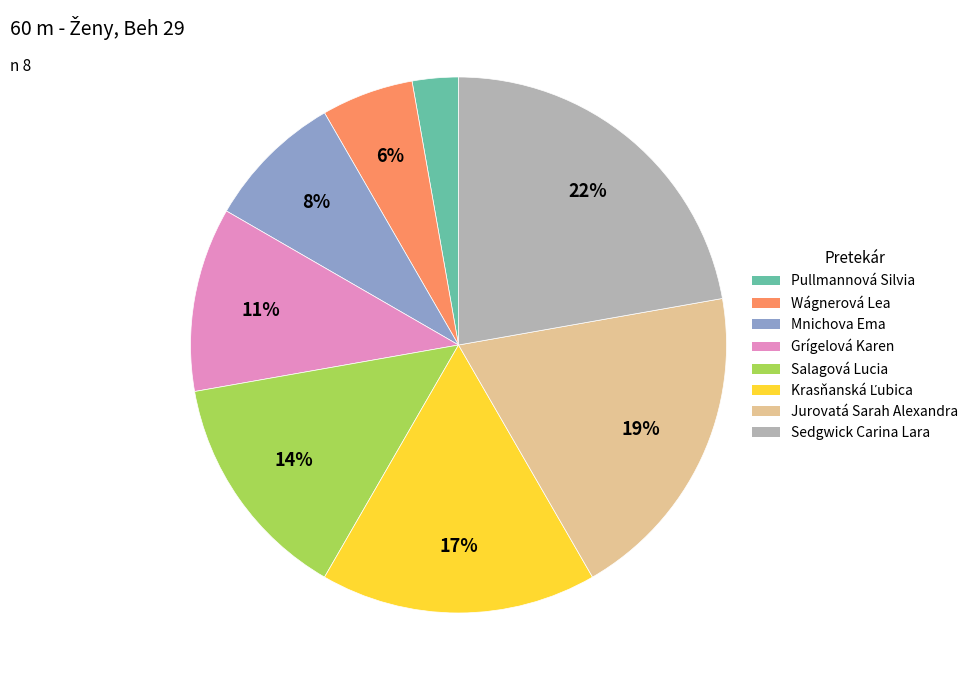

Between Grígelová Karen and Jurovatá Sarah Alexandra, which is larger?

Jurovatá Sarah Alexandra